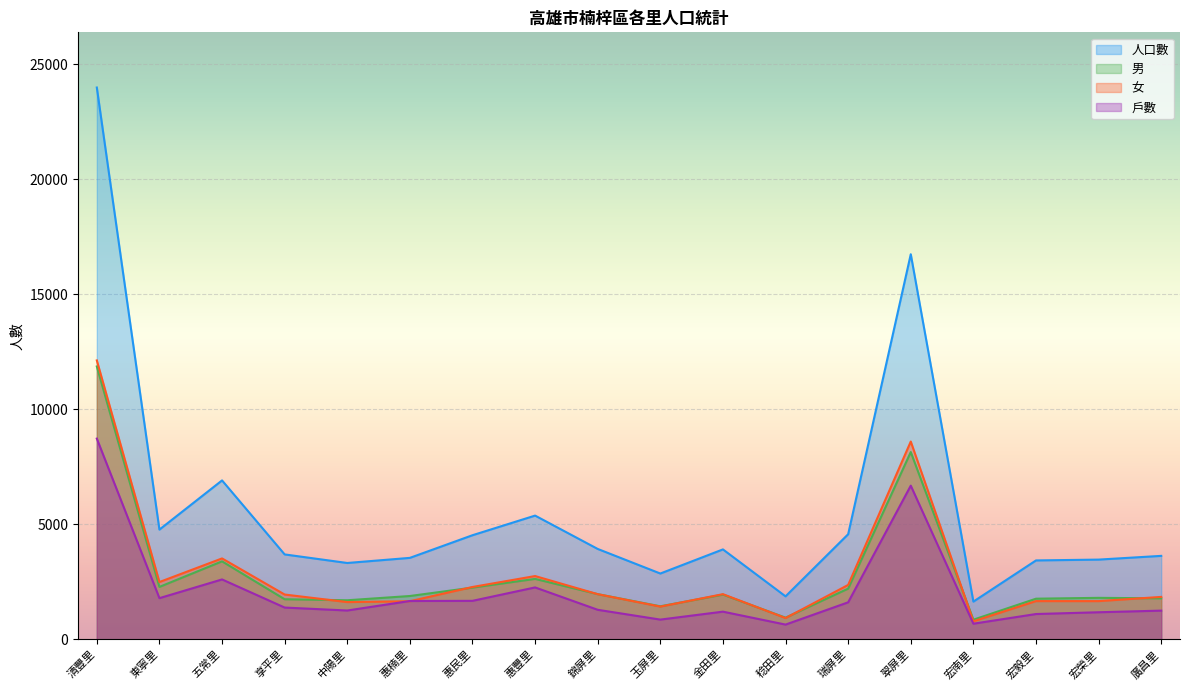

What is the difference between the highest and lowest values at 清豐里?

15255